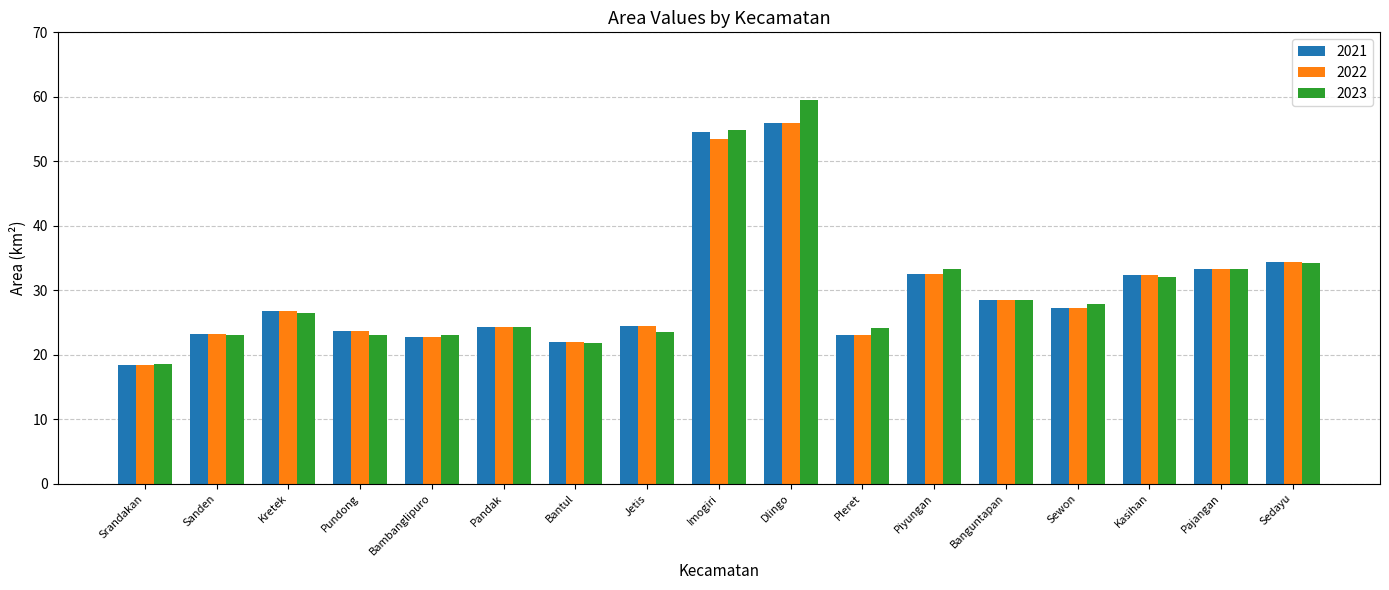

What is the average value of the 2023 series?

30.1